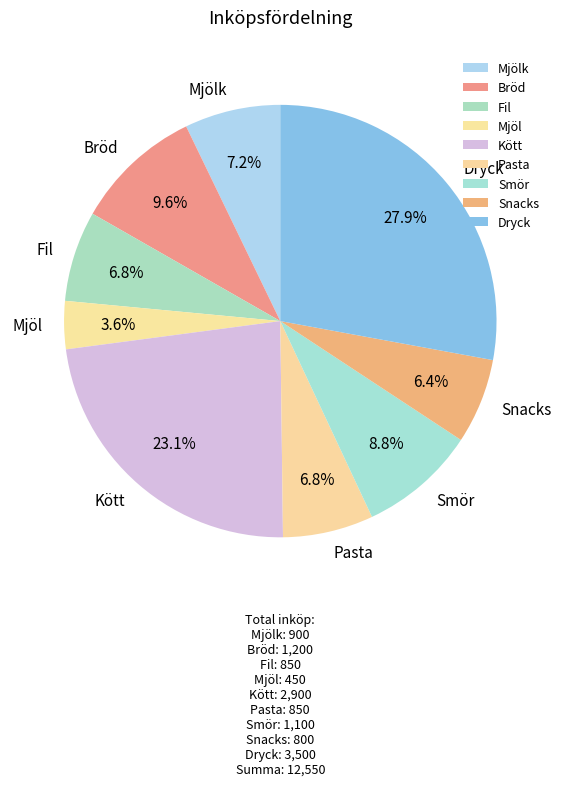

Does Bröd account for over 50% of the chart?

No